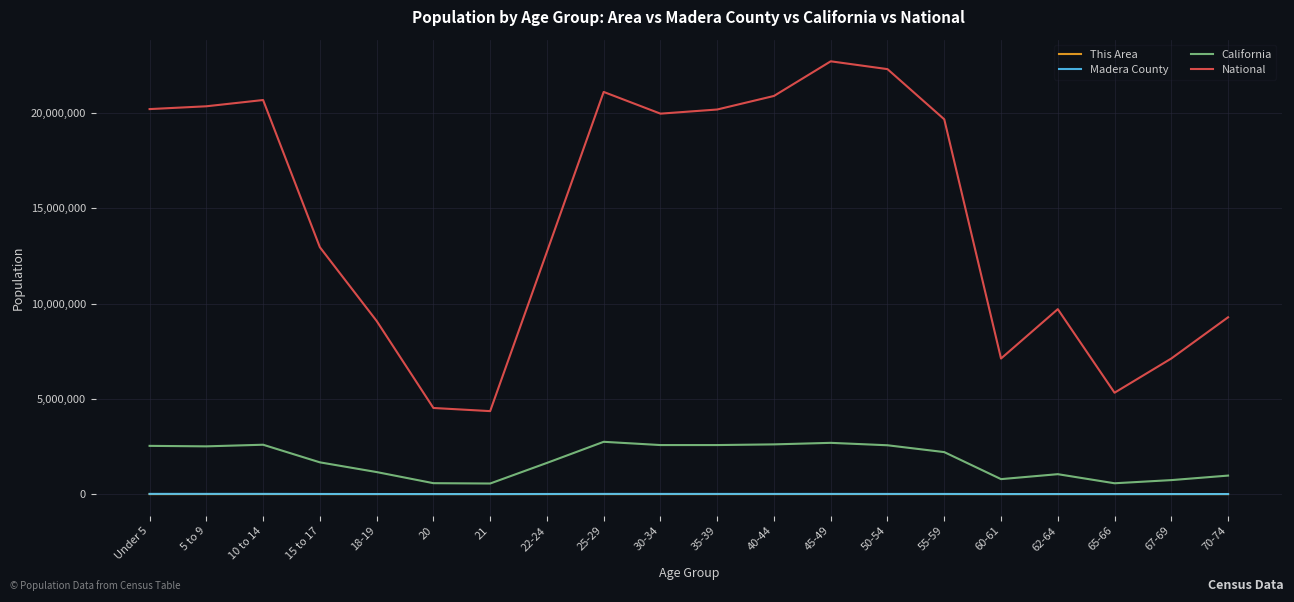

At how many categories does at least one series exceed 3580708?

20